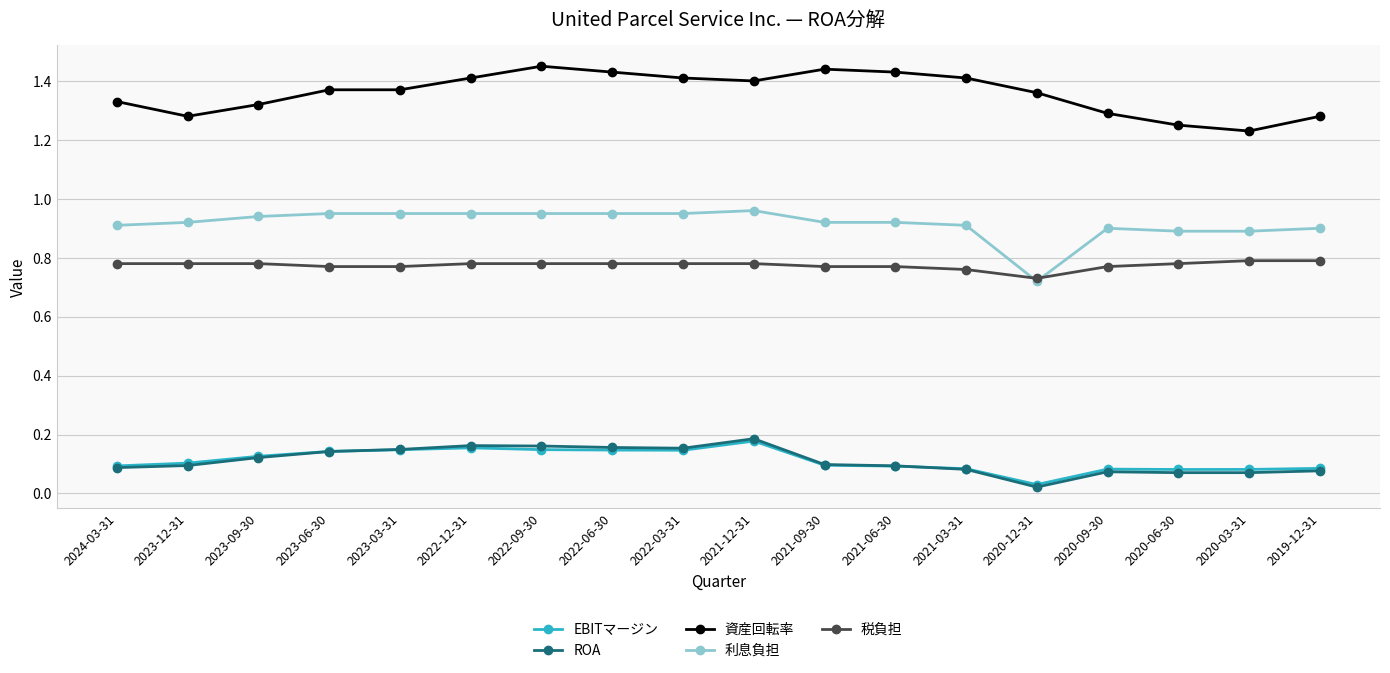

True or false: EBITマージン and 税負担 intersect in this chart.

False